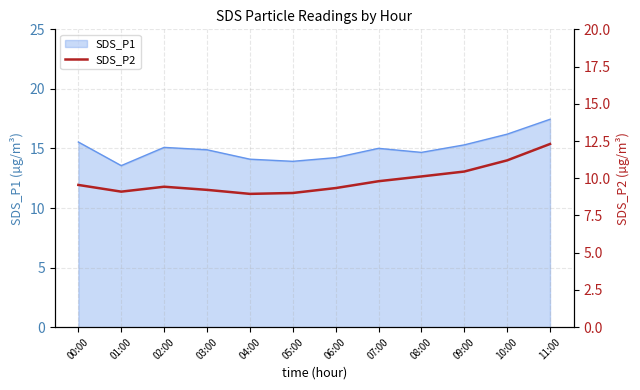

Is it true that SDS_P1 equals 15.0 at 07:00?

True